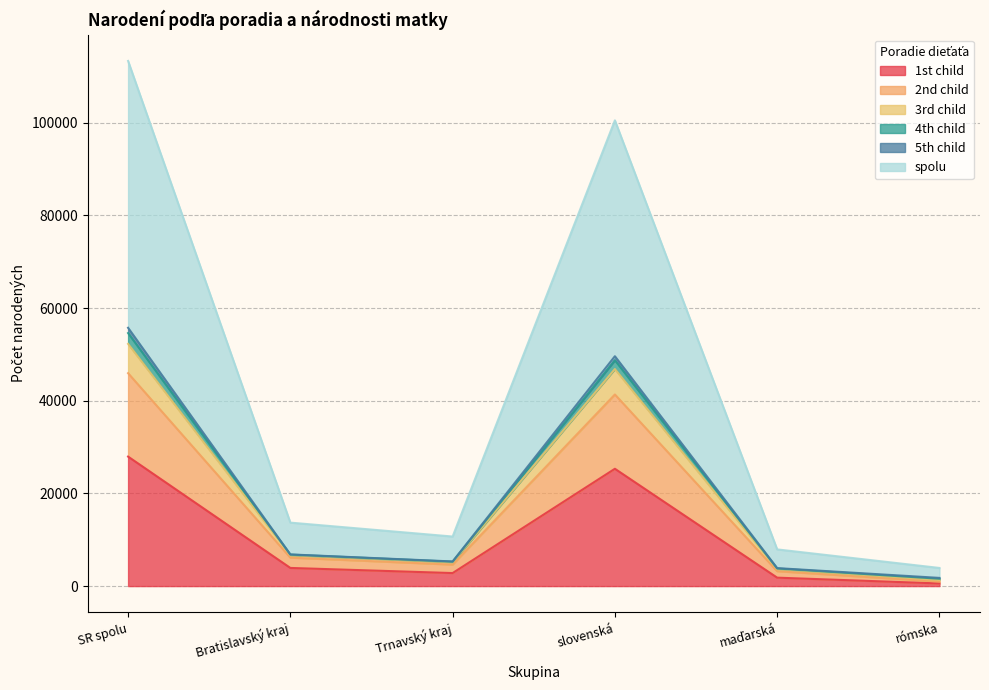

How many interior local peaks does the 1st child series have?

1